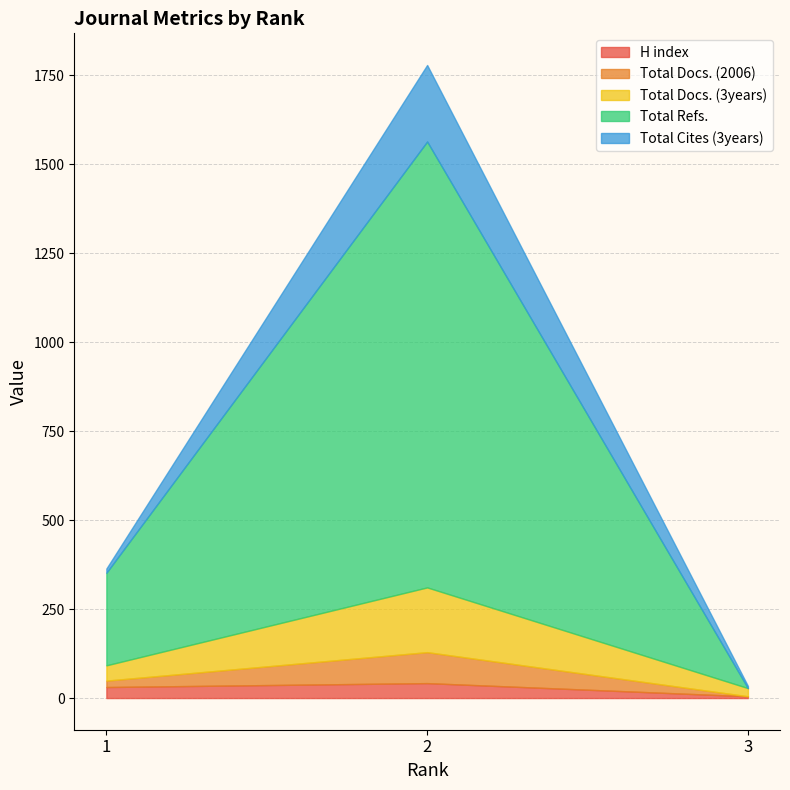

How many data points in Total Docs. (2006) are less than 18?

1